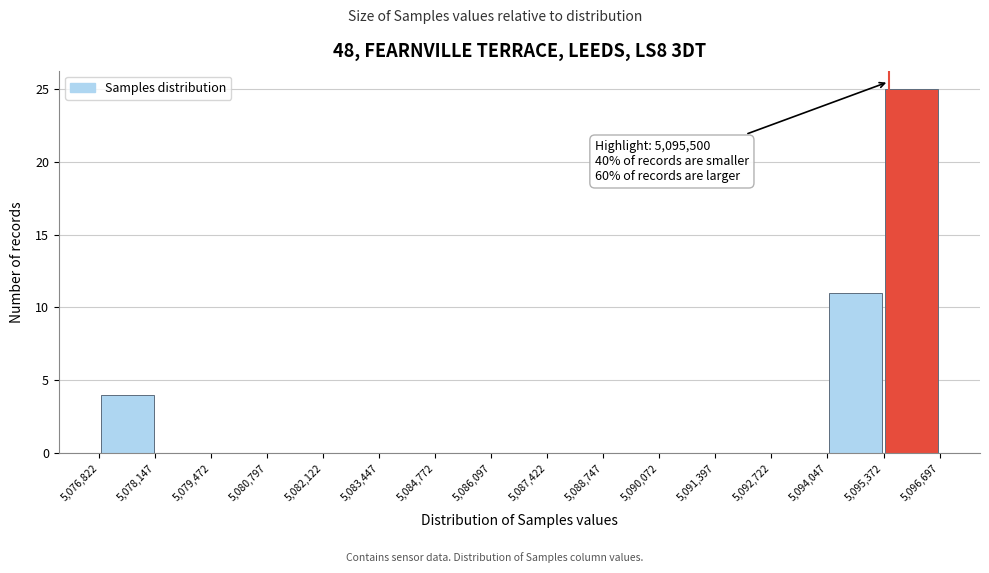

Over which range of the x-axis is the bar tallest?

5,095,372 to 5,096,697